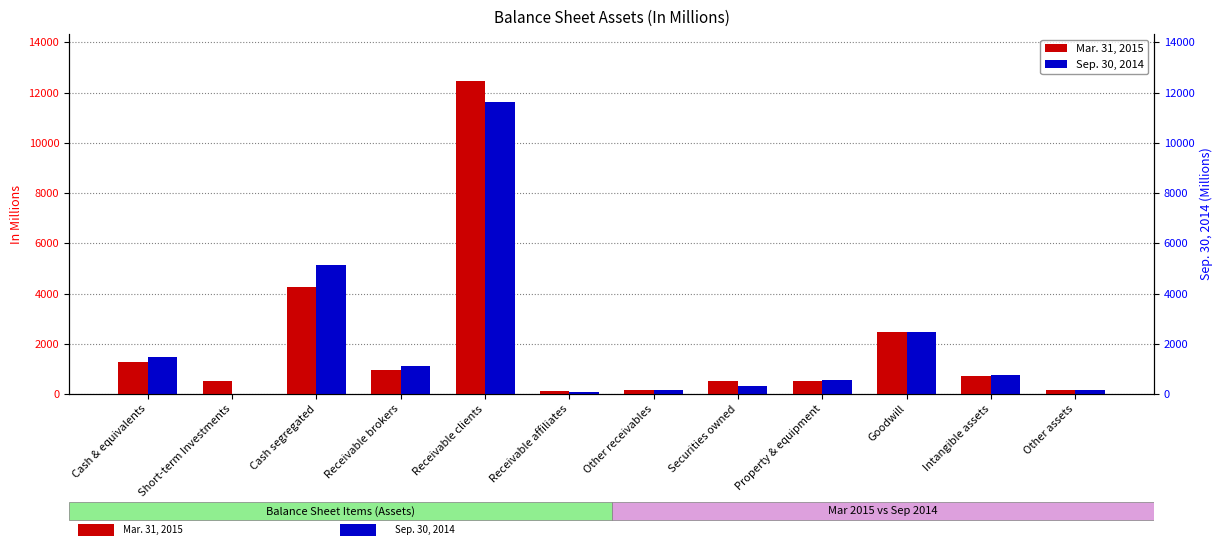

What is the highest value of the Mar. 31, 2015 series?

12463